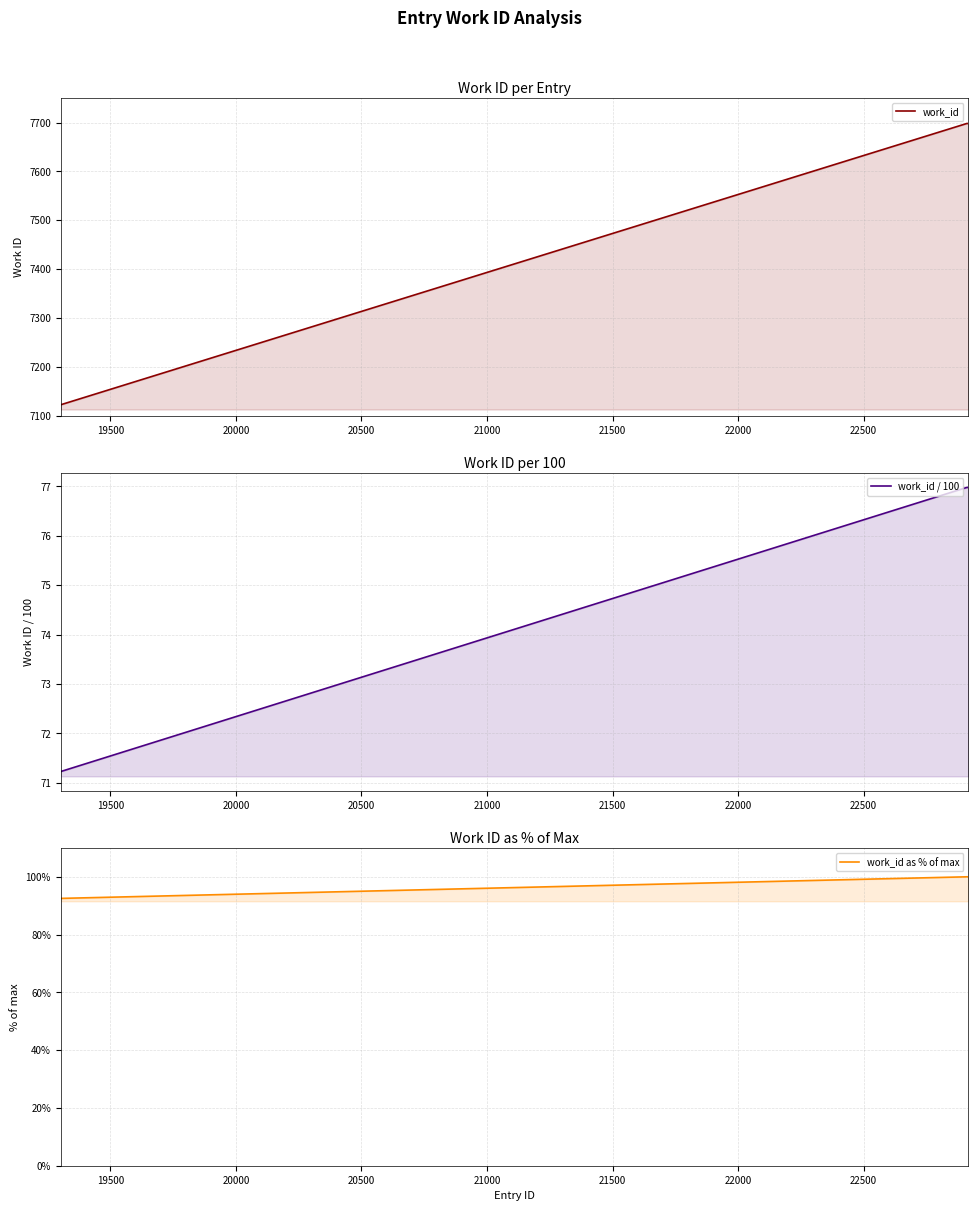

How many lines are shown in the chart?

3